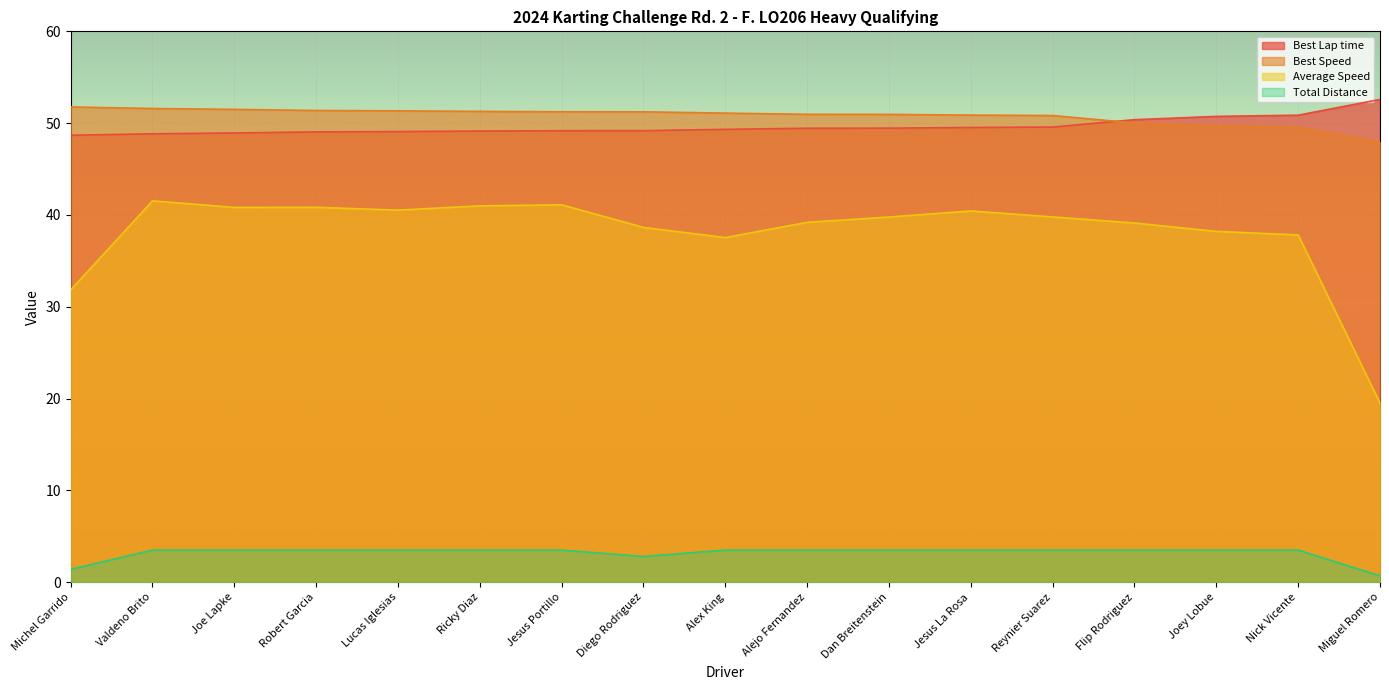

What is the sum of the Best Speed values at Joey Lobue and Miguel Romero?

97.6